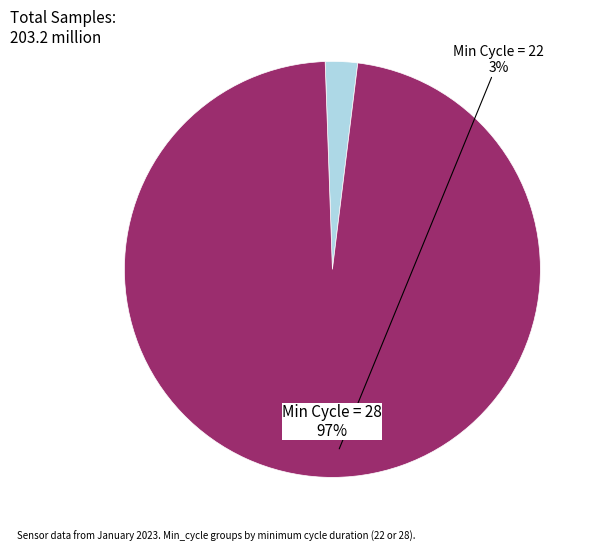

Is there any slice that represents more than half of the pie?

Yes